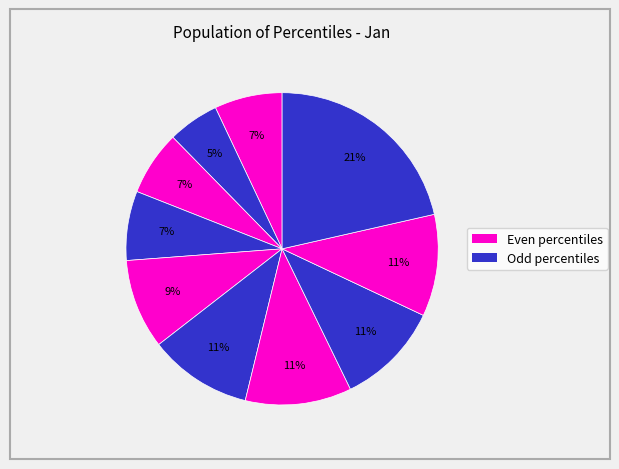

What is the smallest slice in the pie chart?

pct15